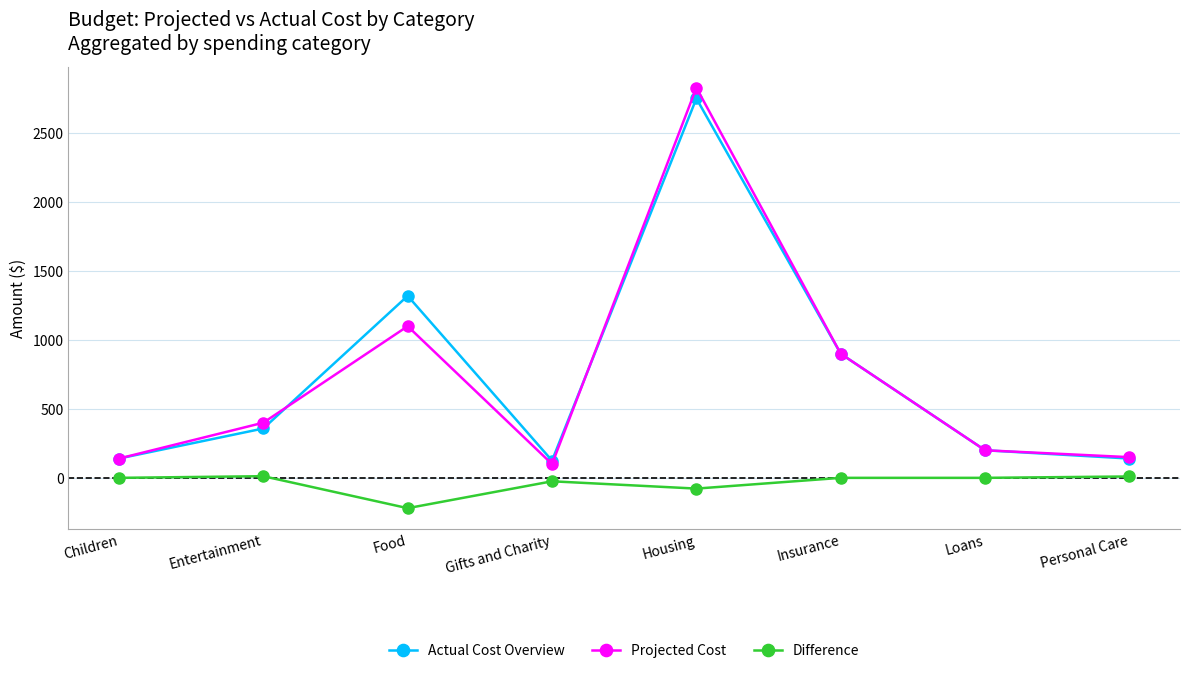

At how many categories does at least one series exceed 2402?

1